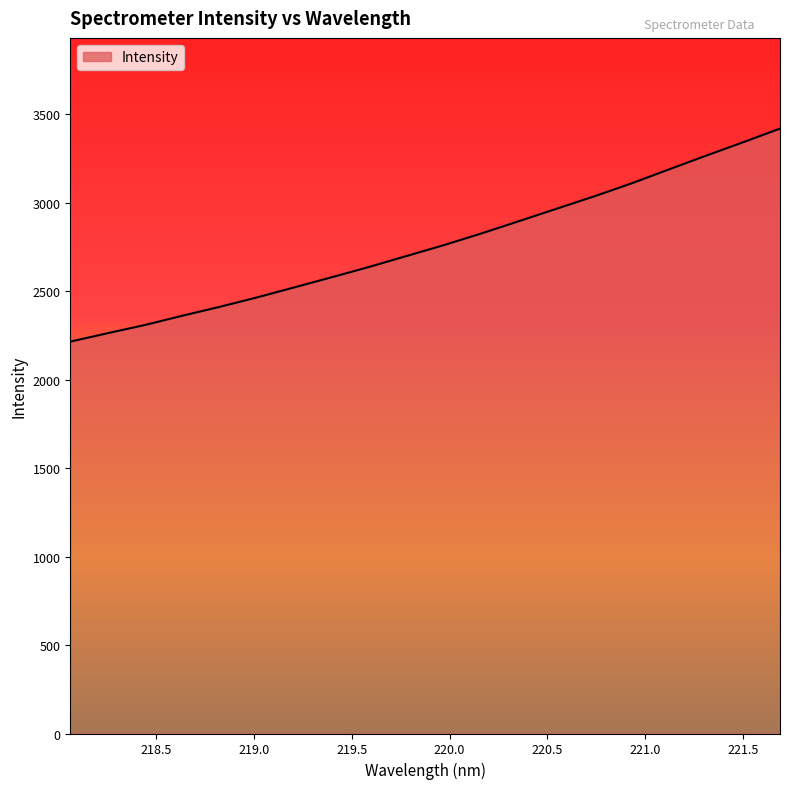

Reading right to left, extract all data points from this chart.

3418.7	3340.6	3264.3	3186.2	3107.4	3034.2	2964.8	2895.0	2826.0	2760.4	2698.8	2637.2	2578.9	2521.7	2464.8	2411.5	2361.3	2309.0	2262.5	2214.8